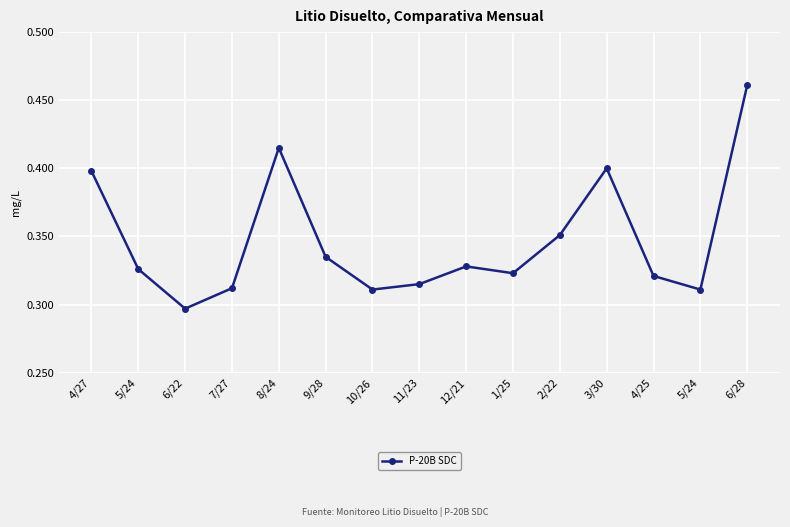

What is the label of the 1st point from the left?

4/27